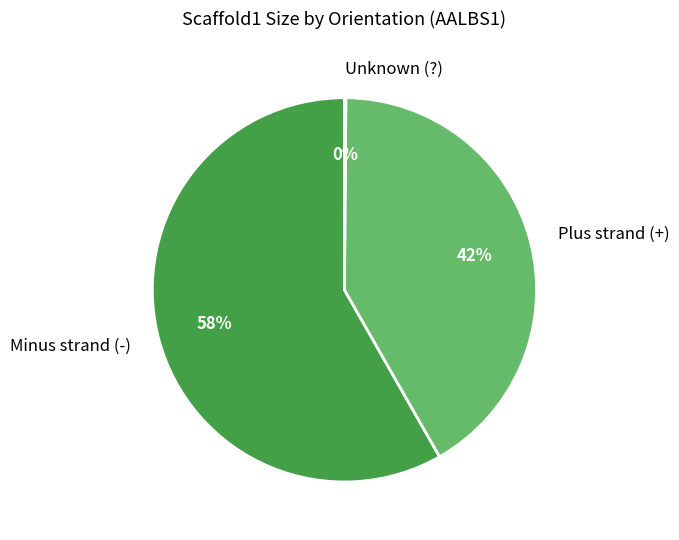

To the nearest percent, what percentage of the pie is Plus strand (+)?

42%